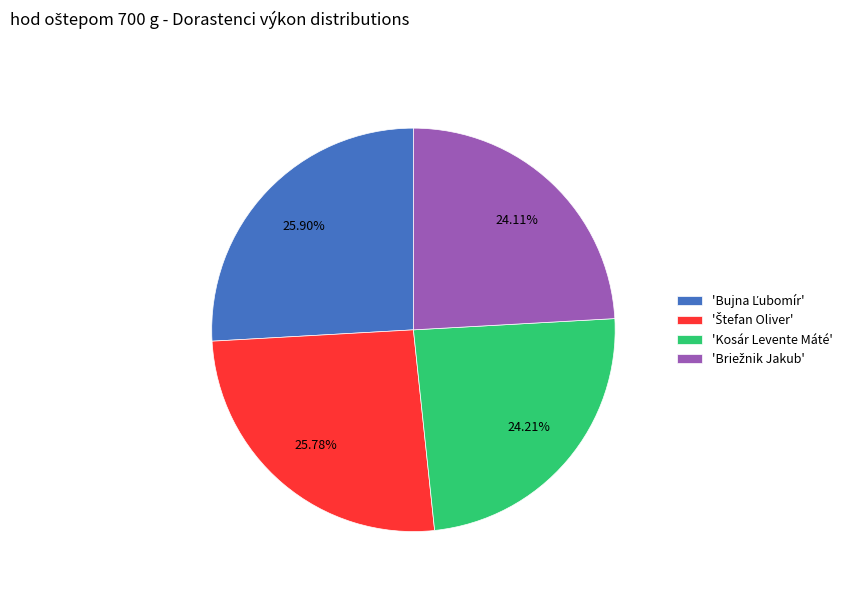

Does 'Kosár Levente Máté' represent more than half of the total?

No